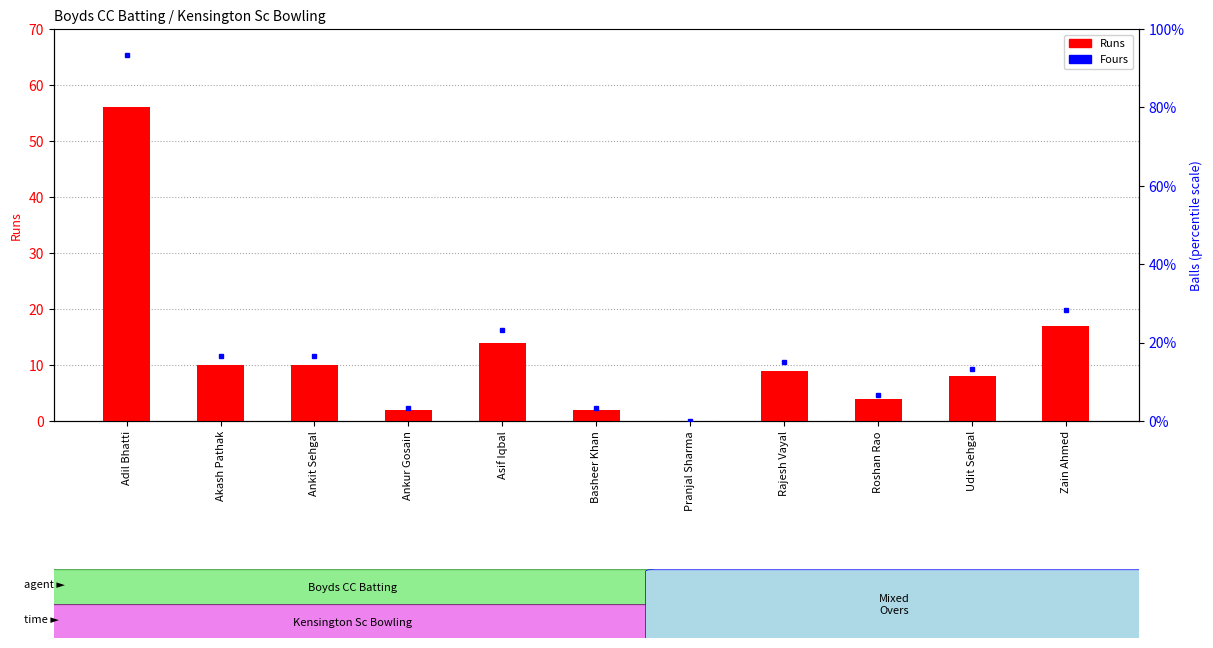

List the series in order of their overall mean, highest first.

Balls %, Runs, Fours